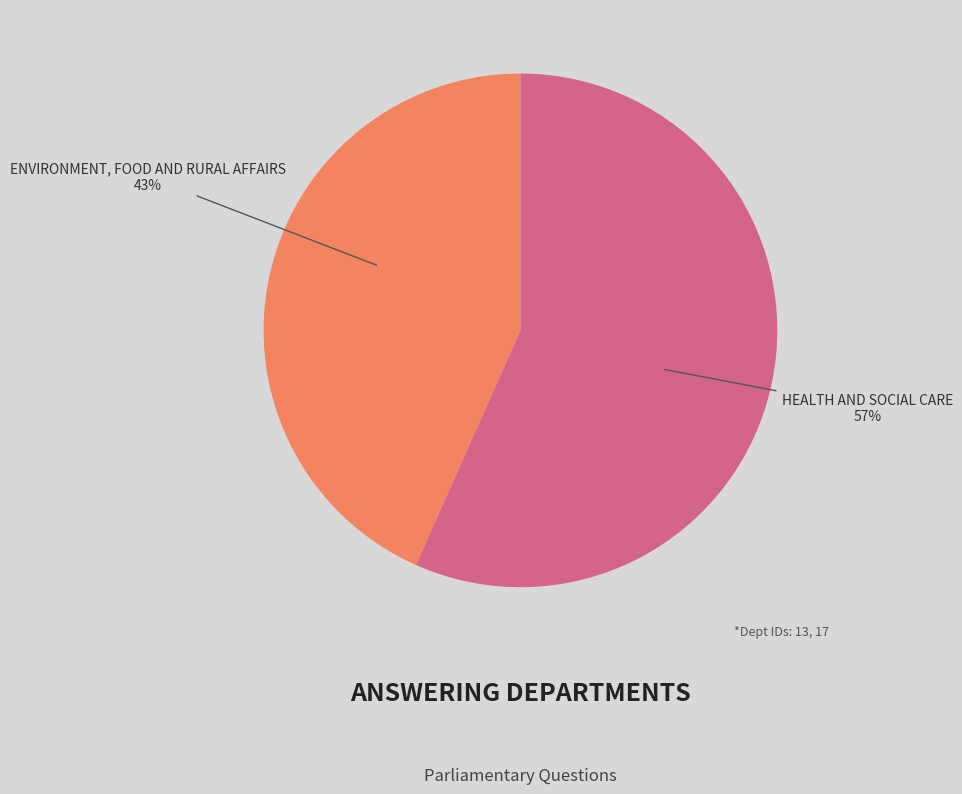

To the nearest percent, what is the average slice percentage?

50%